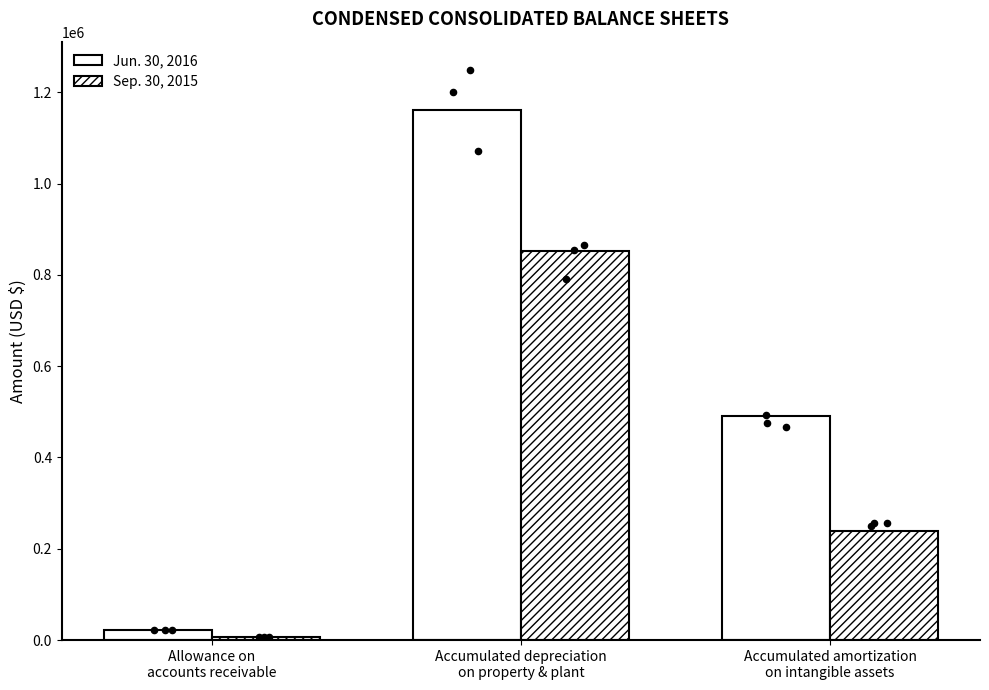

Which series has the largest Y range (max minus min)?

Jun. 30, 2016